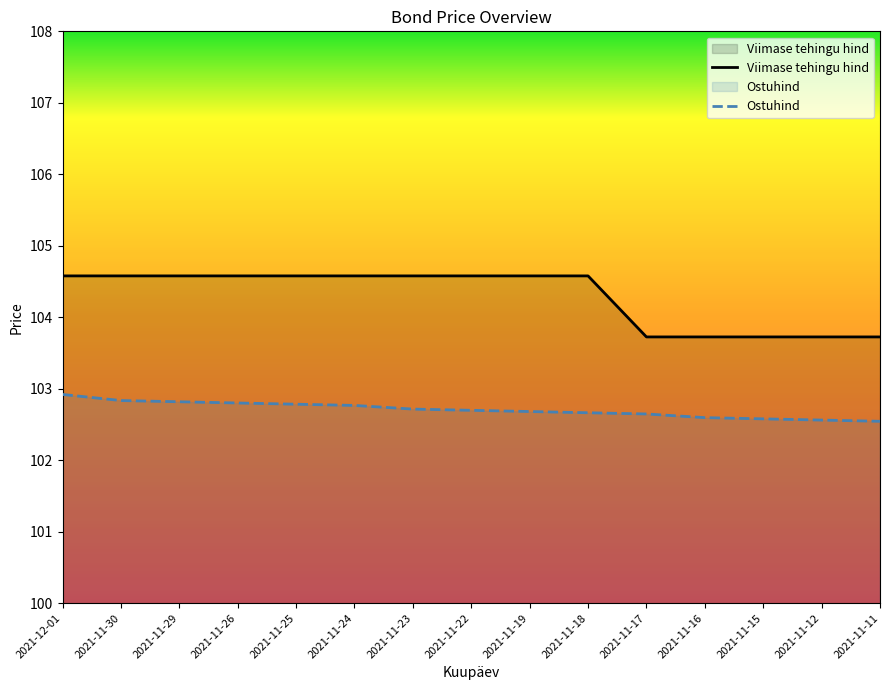

Reading left to right, list all the values displayed in this chart.

Viimase tehingu hind: 104.6	104.6	104.6	104.6	104.6	104.6	104.6	104.6	104.6	104.6	103.7	103.7	103.7	103.7	103.7
Ostuhind: 102.9	102.8	102.8	102.8	102.8	102.8	102.7	102.7	102.7	102.7	102.6	102.6	102.6	102.6	102.5